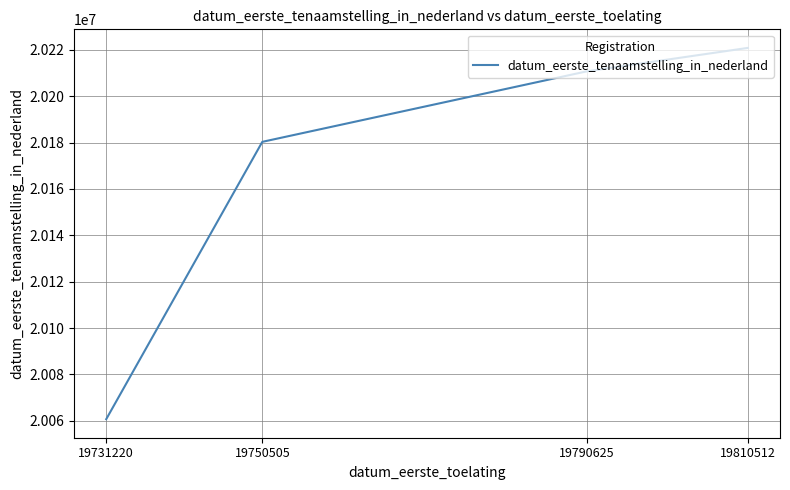

Between 19750505 and 19790625, which is larger?

19790625